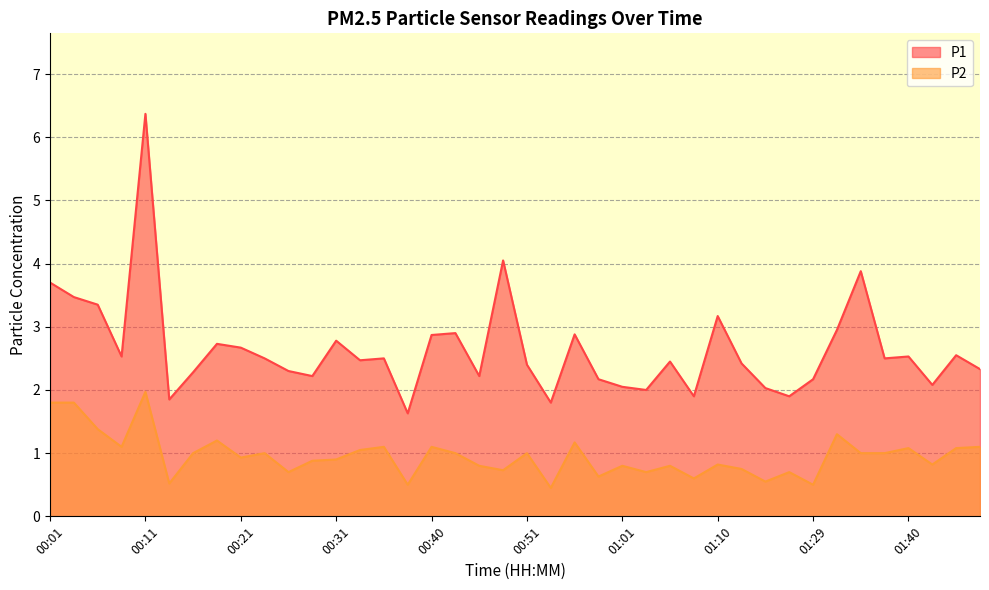

True or false: P2 and P1 cross at least once.

False